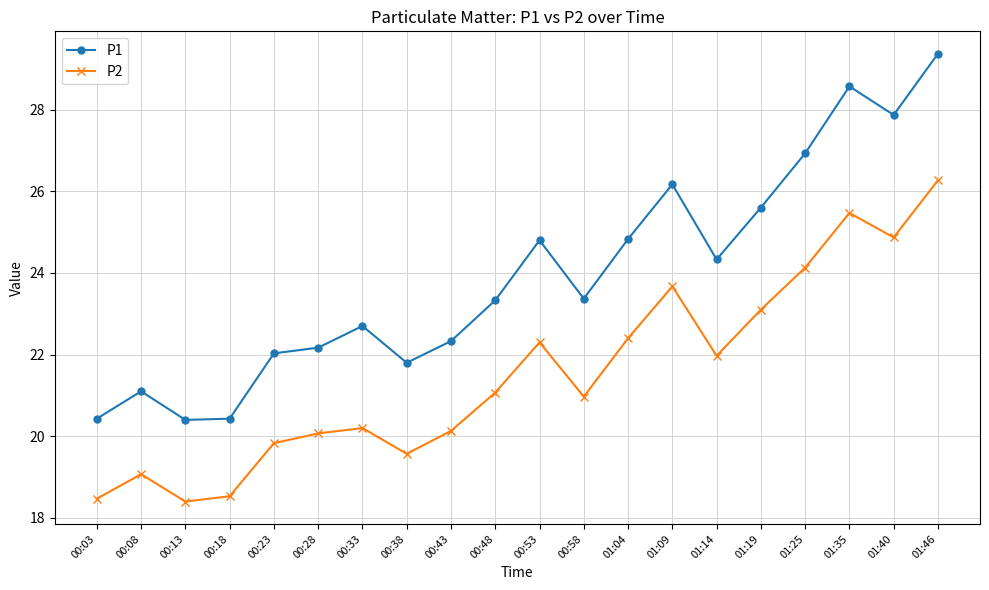

At which label does P2 reach its peak?

01:46